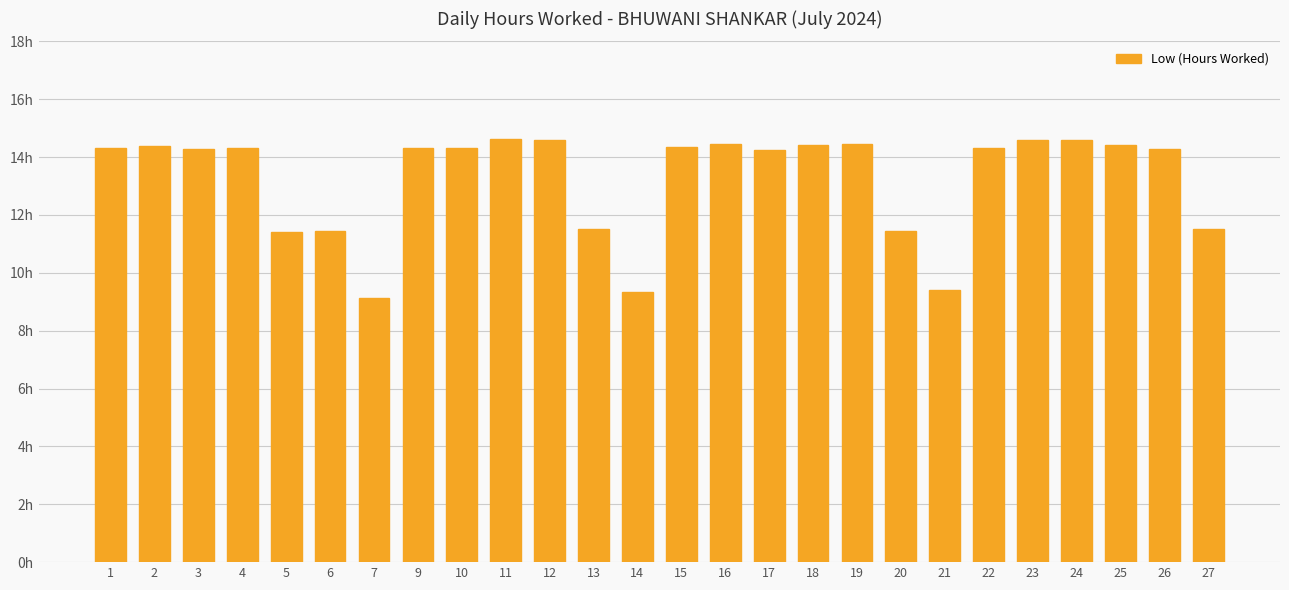

What is the ratio of the value at 9 to the value at 6?

1.3